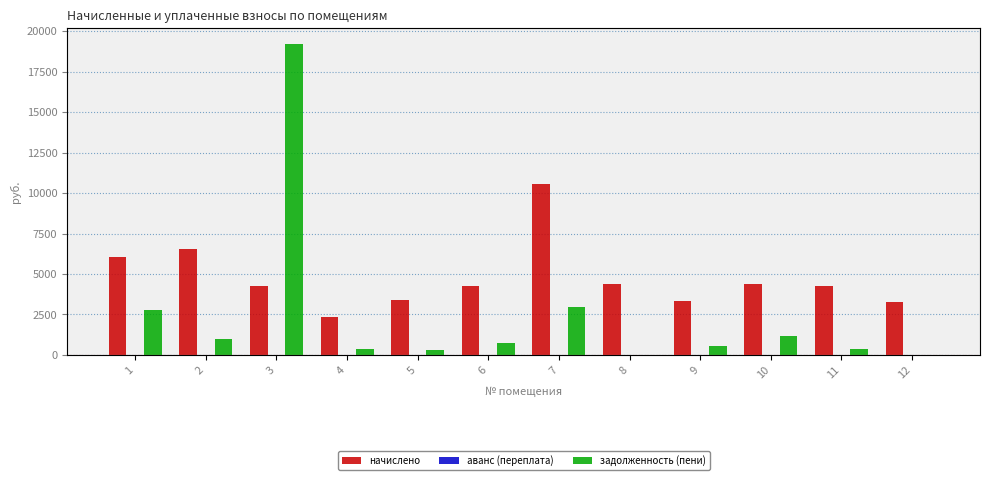

At which label does начислено reach its peak?

7